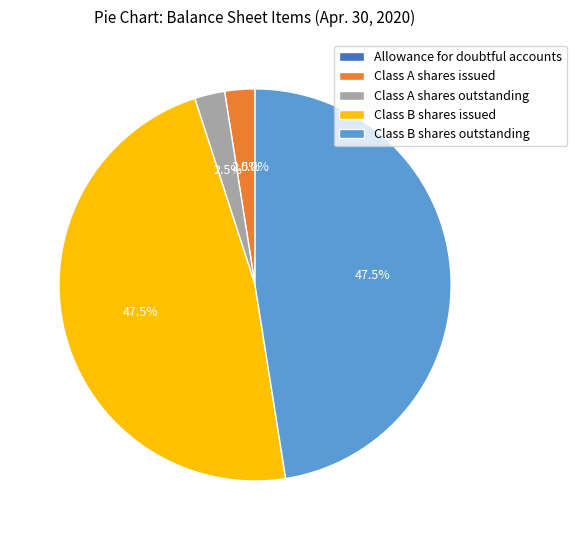

Is Class B shares issued the majority of the pie?

No